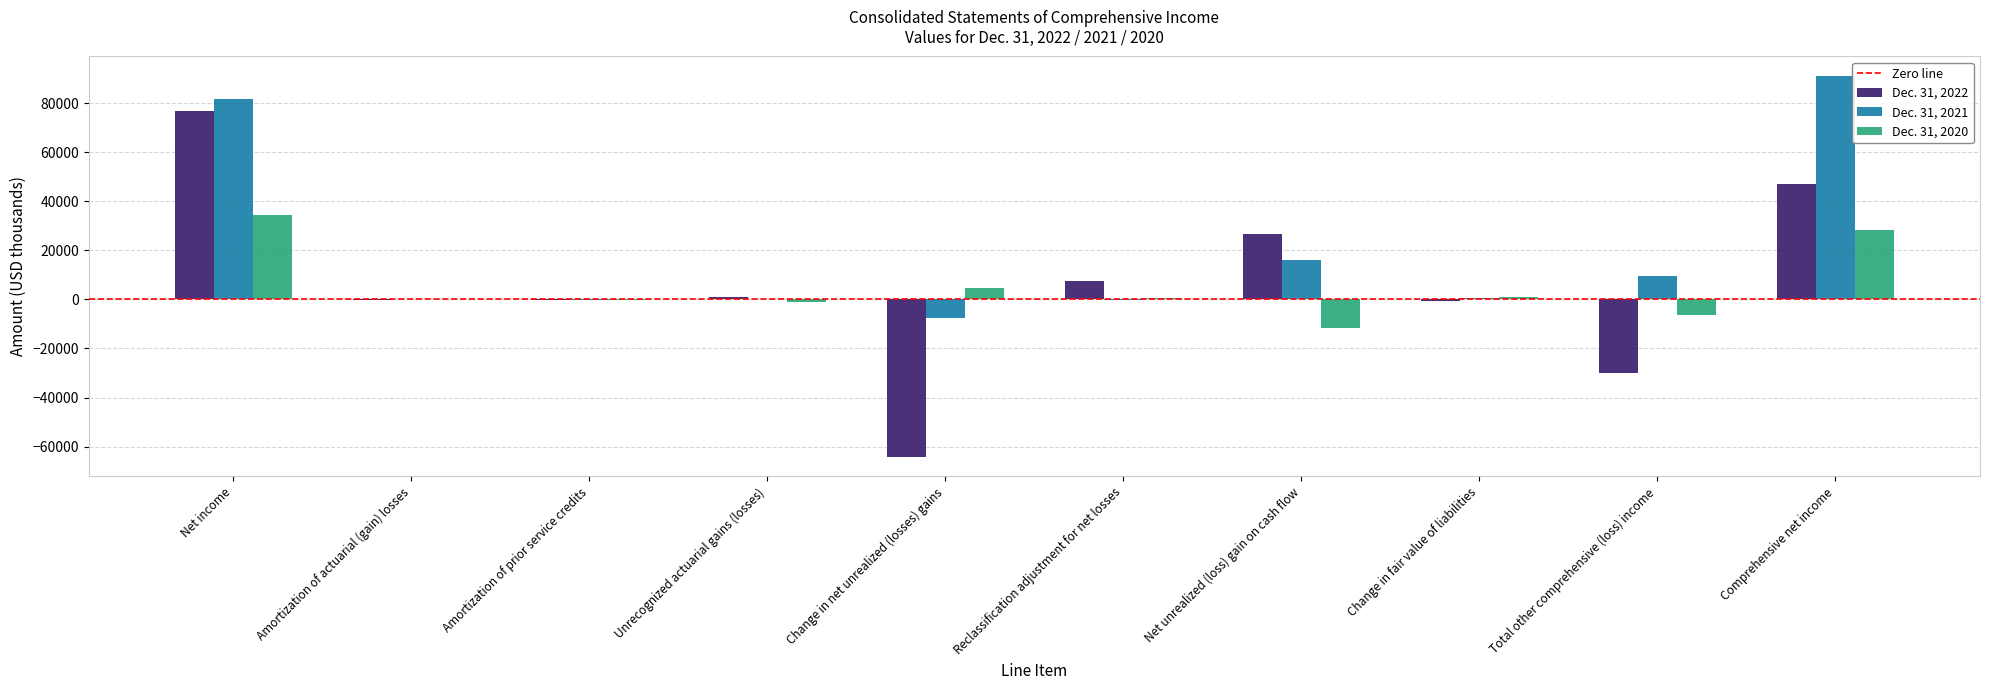

The Dec. 31, 2022 series shows 7547 at Reclassification adjustment for net losses. True or false?

True